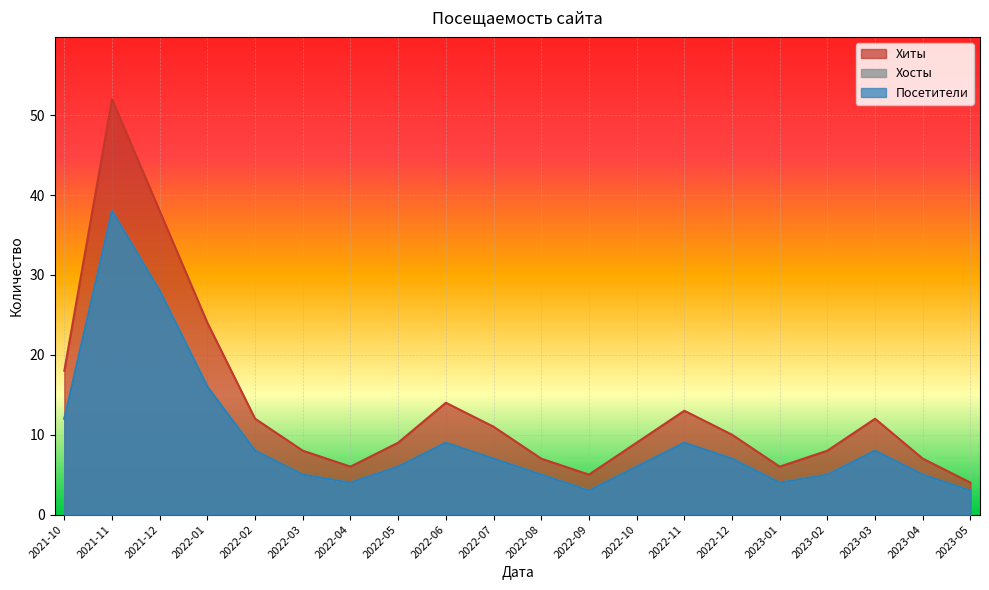

How many lines are shown in the chart?

3